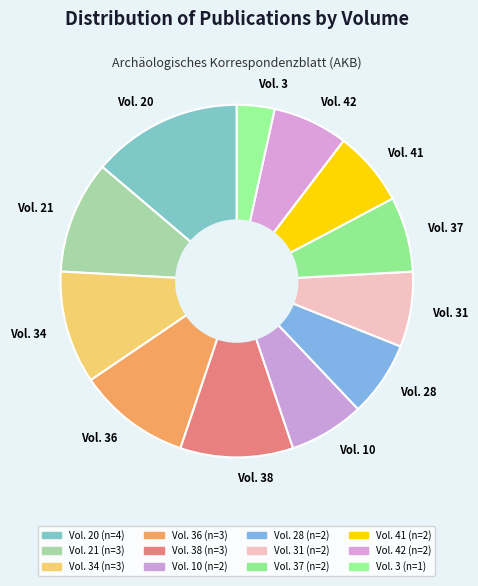

Which slice is the largest?

Vol. 20